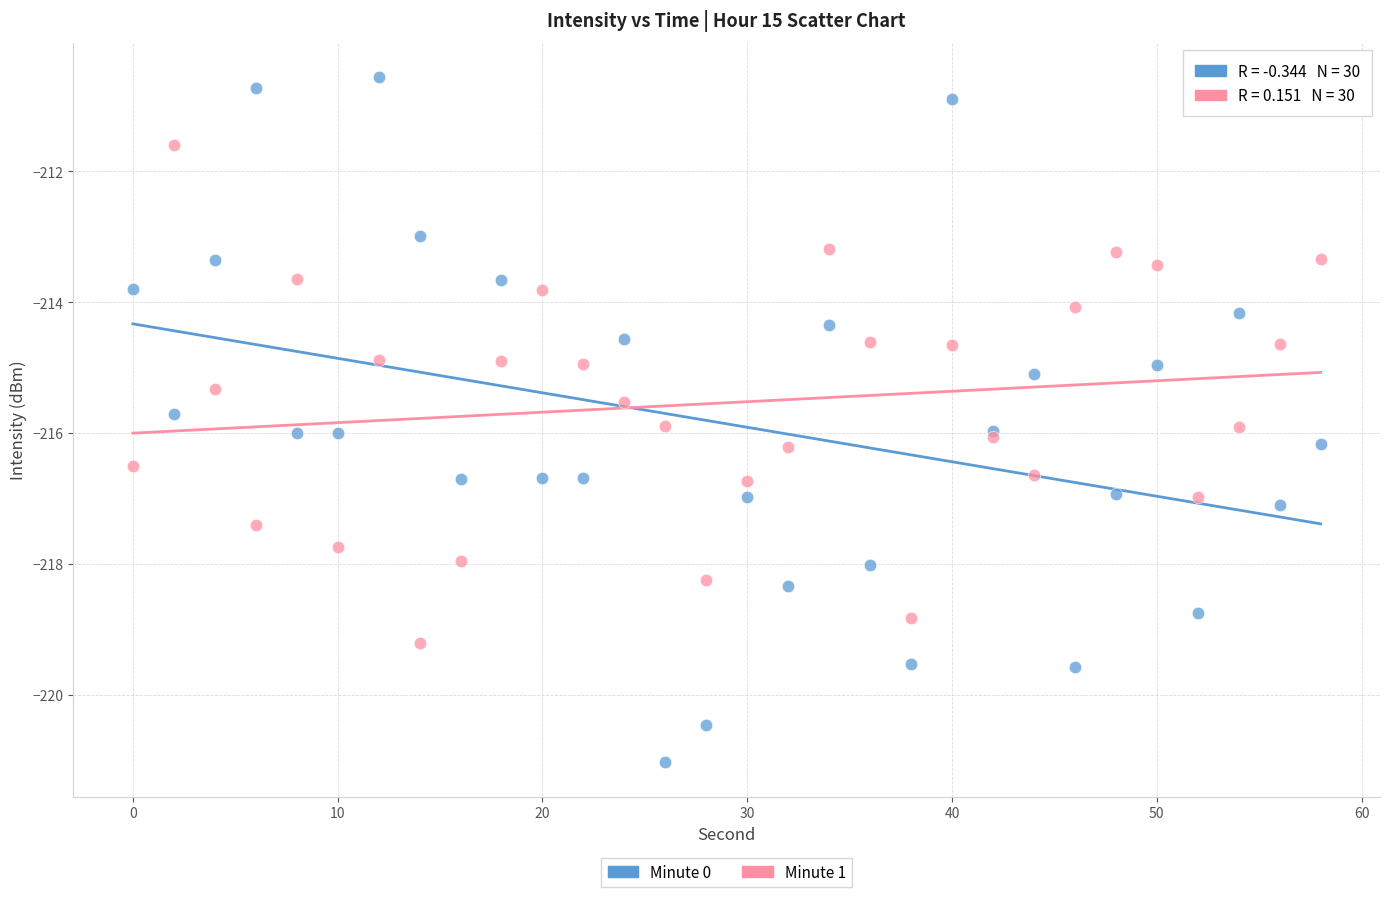

Which series contains the highest Y value?

Minute 0